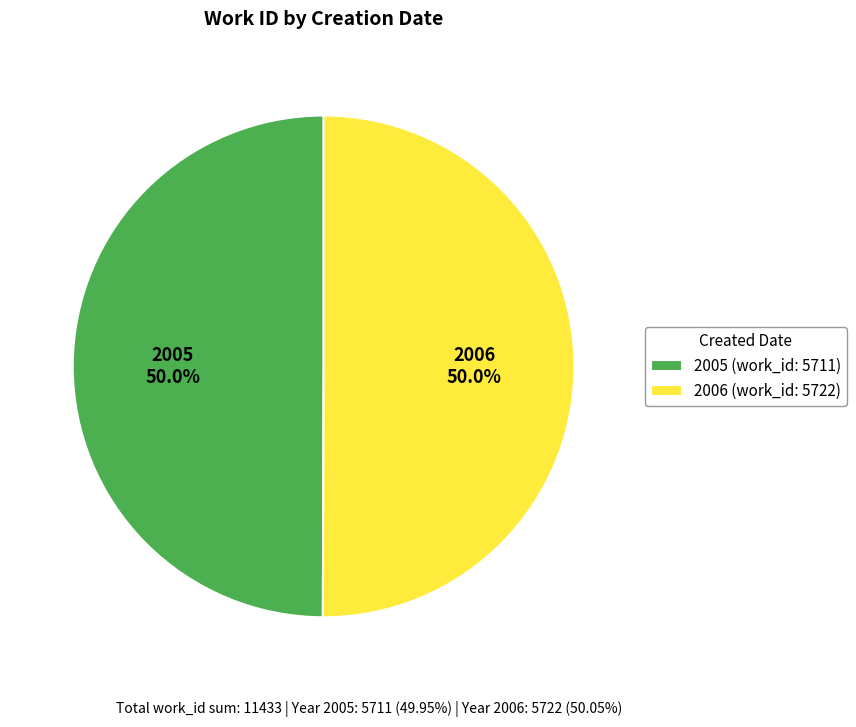

To the nearest percent, what portion does 2005 represent?

50%